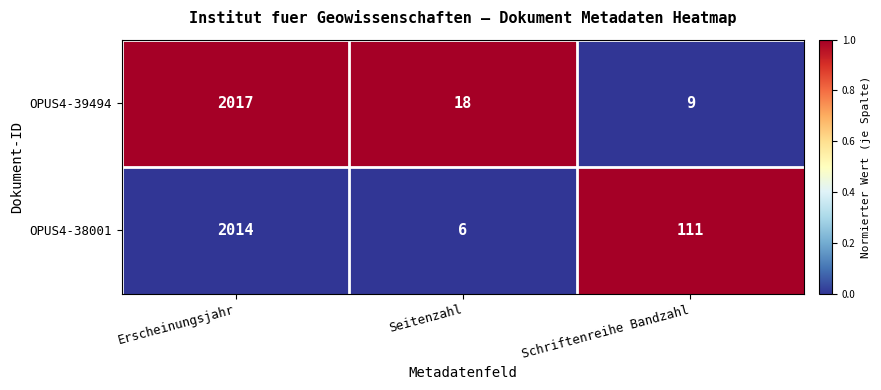

What is the difference between the highest and lowest values at Seitenzahl?

12